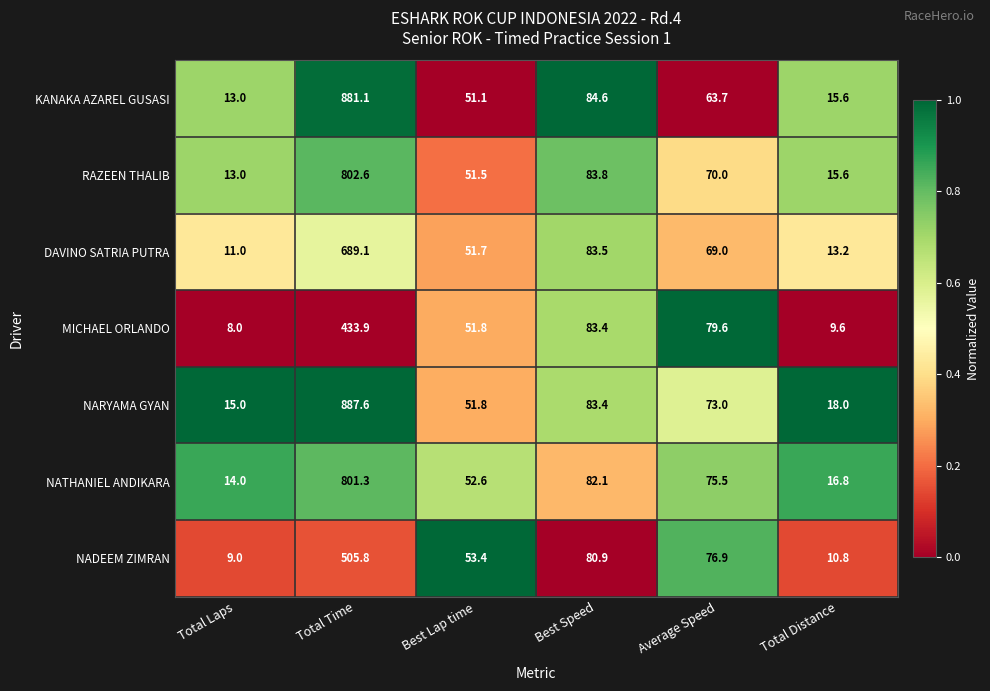

What is the spread (max minus min) of values at Total Laps?

7.0